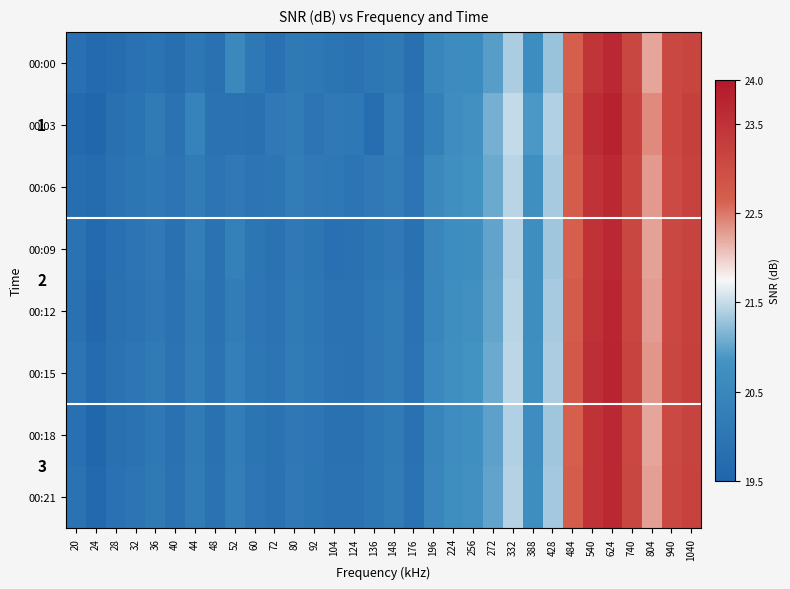

What is the sum of all 00:06 values?

668.4